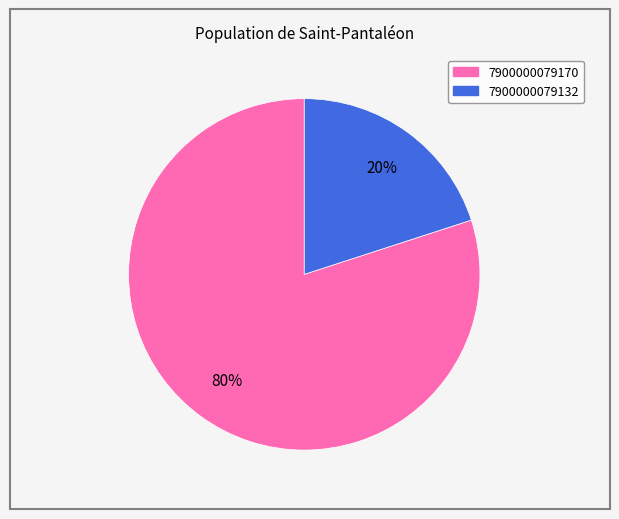

To the nearest percent, what is the average slice percentage?

50%